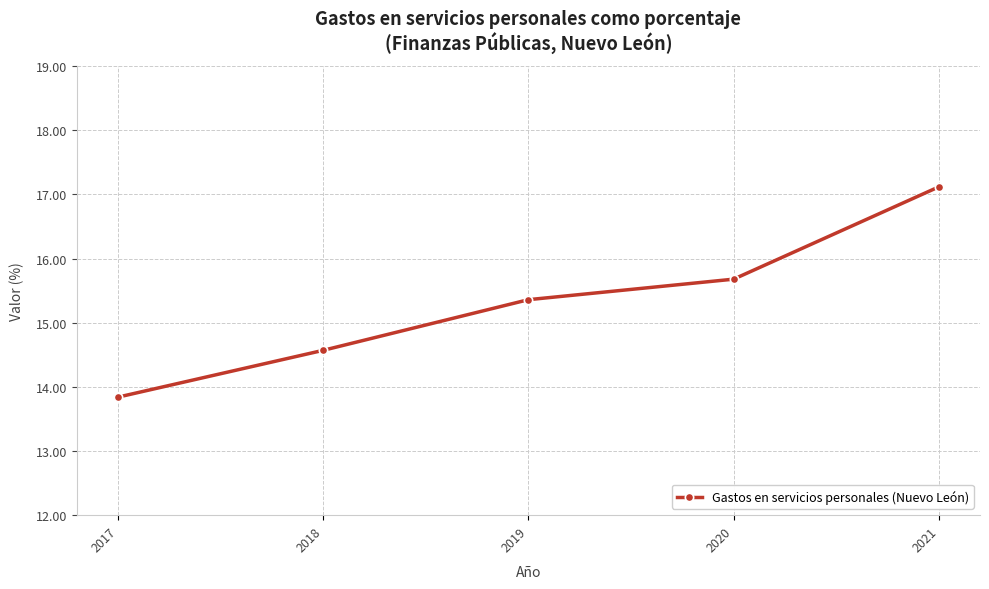

The value at 2021 is 17.1. True or false?

True